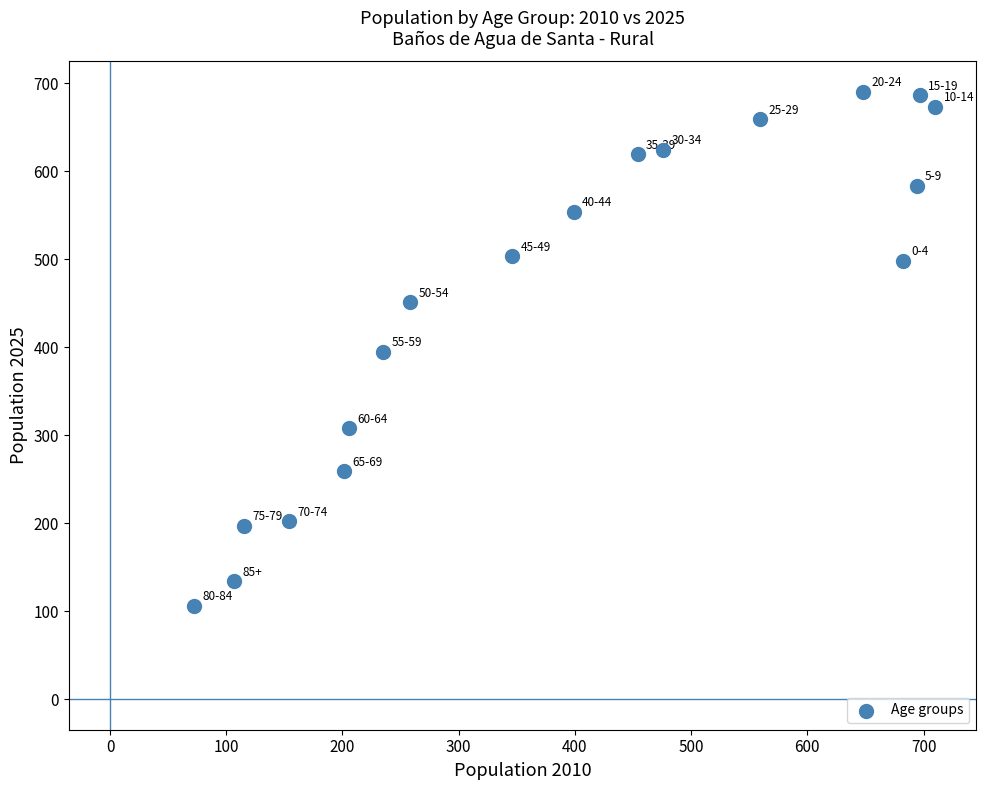

What is the range of Y values (max minus min)?

584